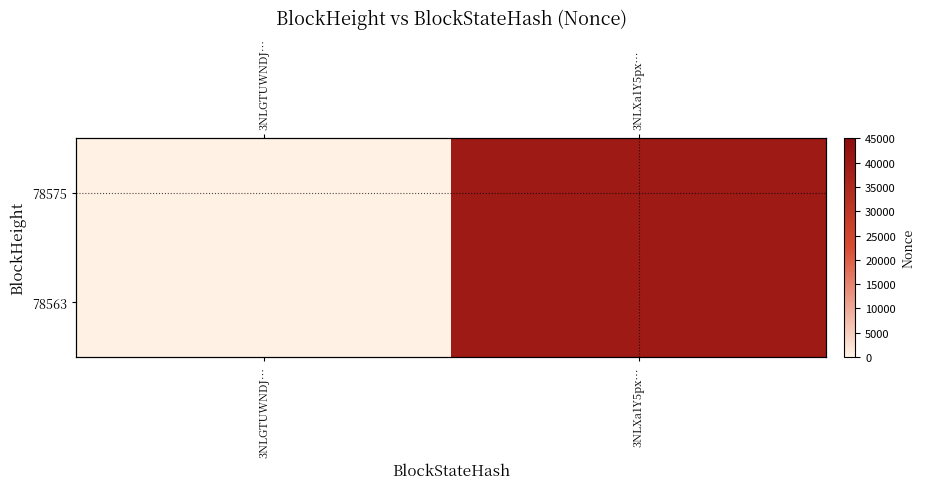

Rank the series by their maximum value, from lowest to highest.

78575, 78563